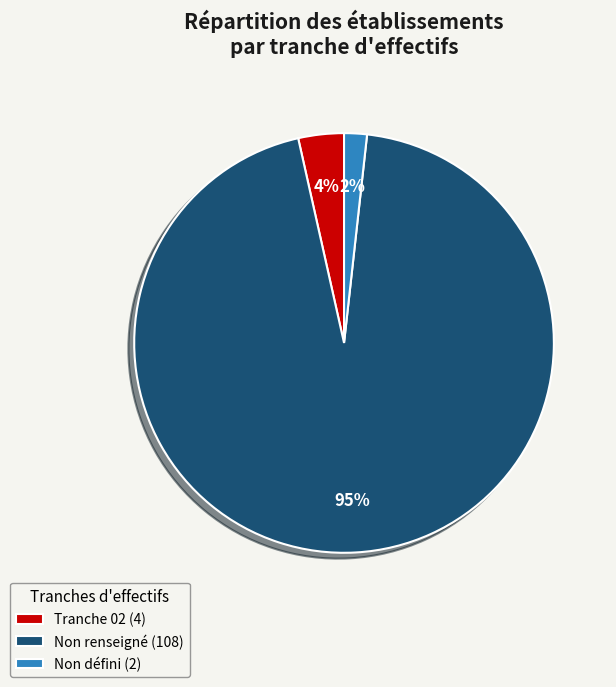

Which slice is the smallest?

Non défini (2)